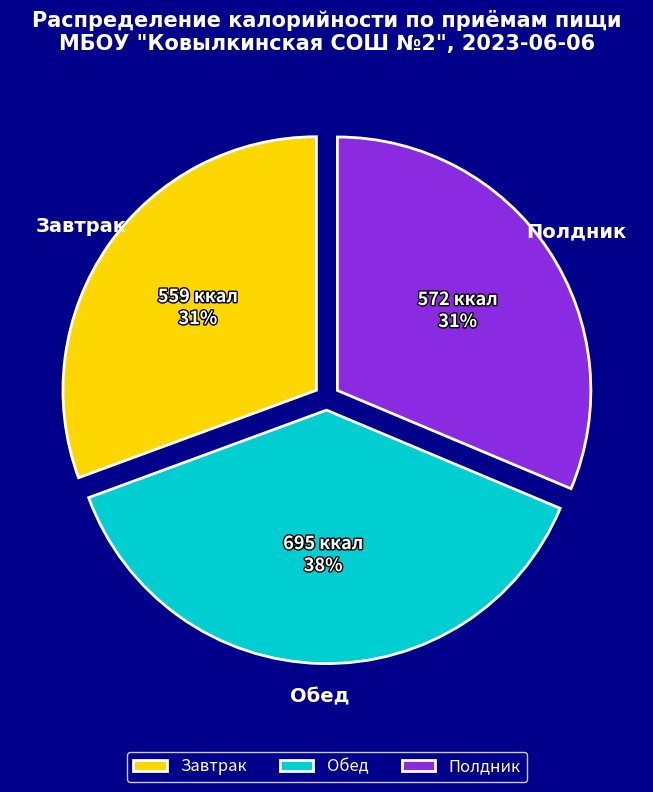

To the nearest percent, what is the combined percentage of Полдник and Обед?

69%